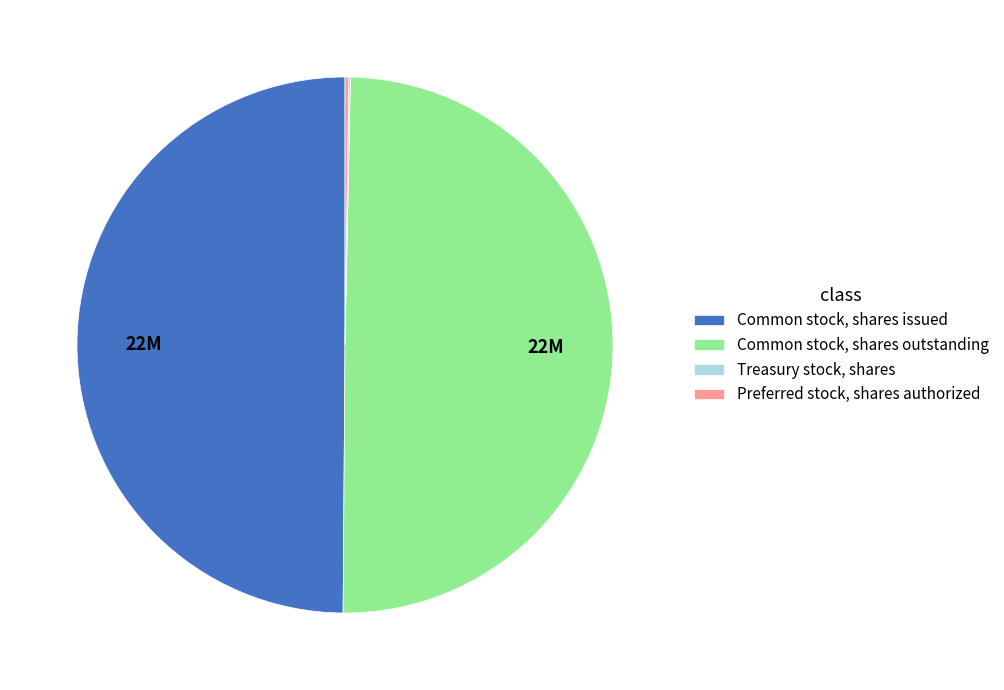

What is the ratio of the value at Common stock, shares issued to the value at Common stock, shares outstanding?

1.0